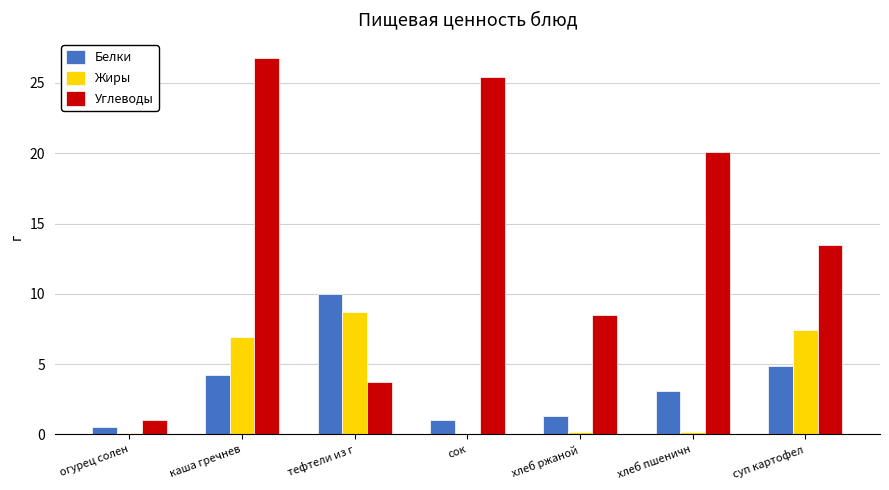

Which series has the largest total across all categories?

Углеводы